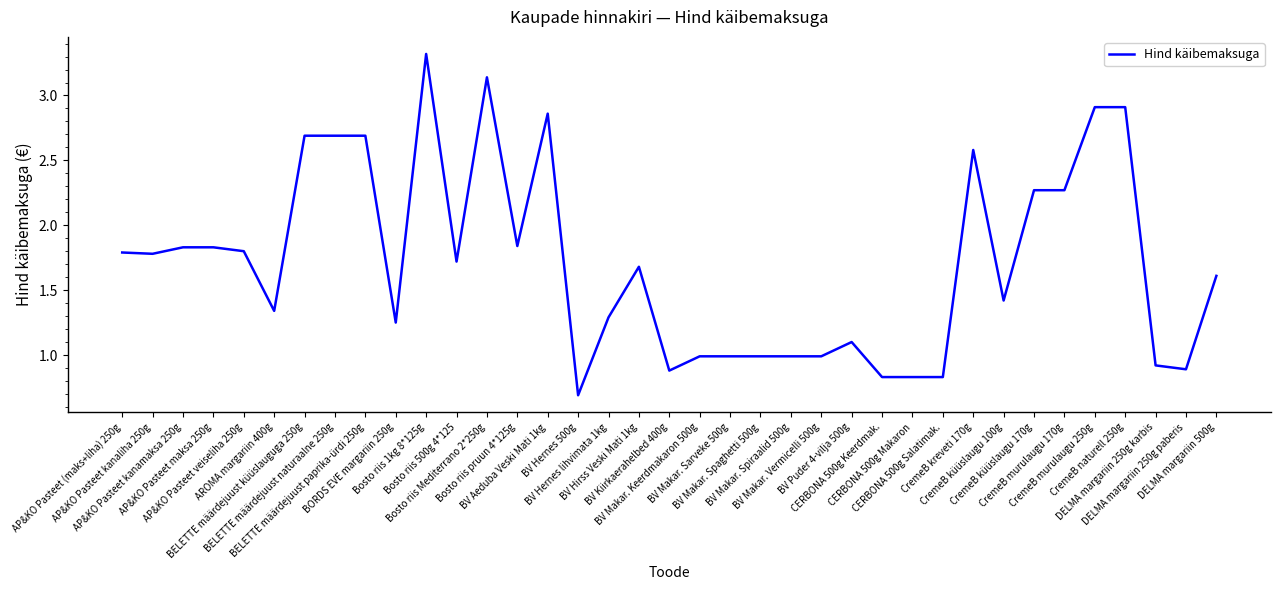

Between CremeB küüslaugu 100g and CremeB murulaugu 170g, which is larger?

CremeB murulaugu 170g